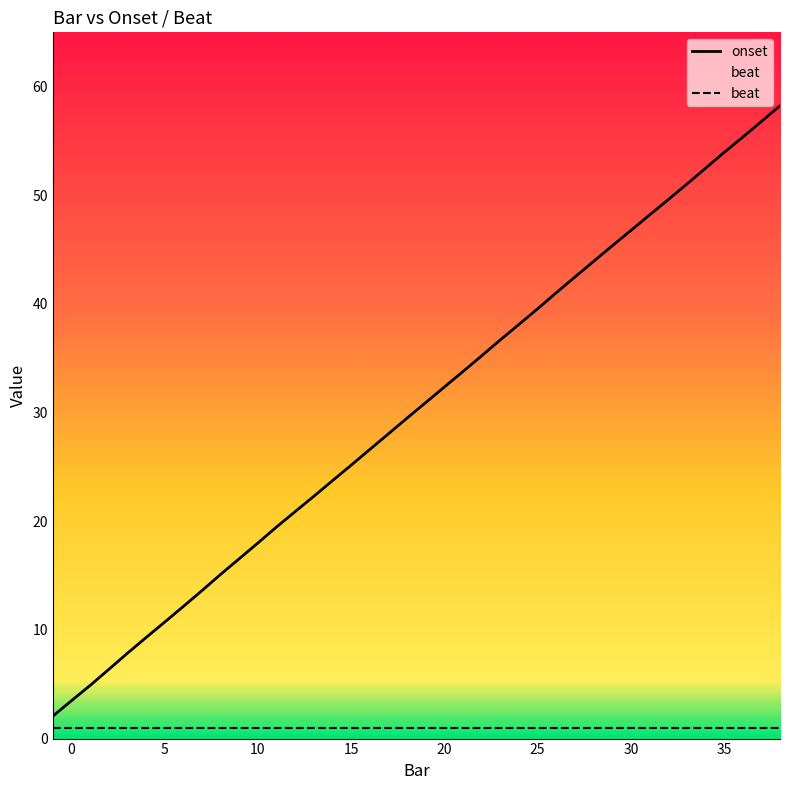

What is the minimum value for onset?

2.1